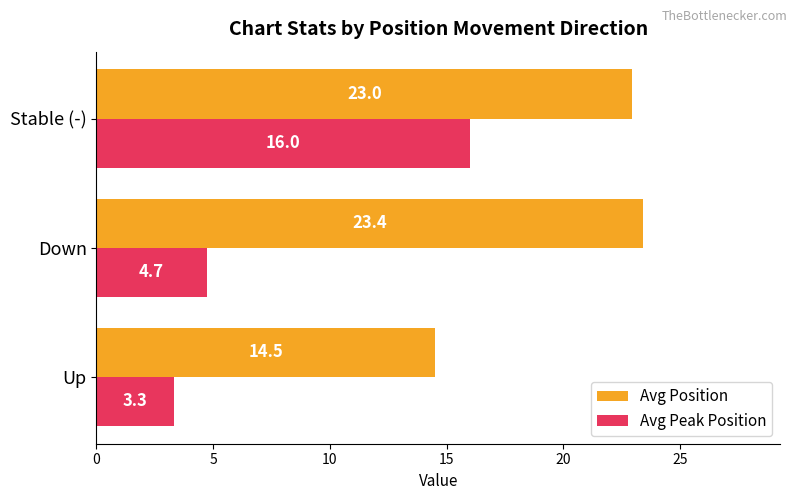

What is the lowest value of the Avg Position series?

14.5